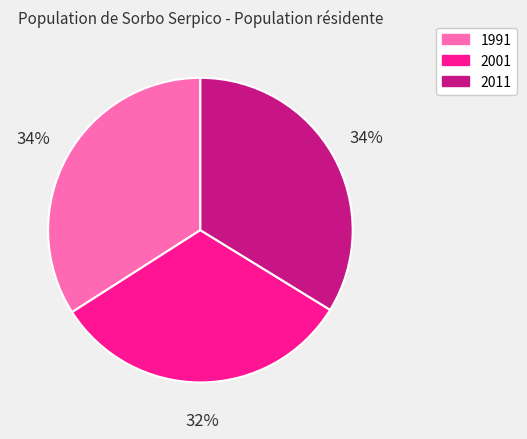

To the nearest percent, what is the combined percentage of 2011 and 2001?

66%